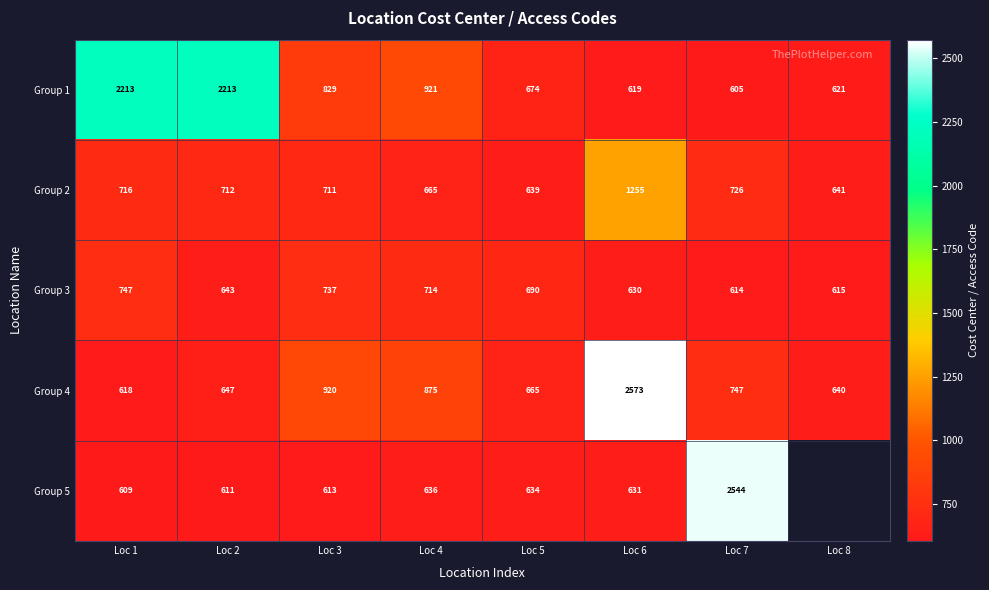

Which series changed the most between Loc 2 and Loc 7?

Group 5